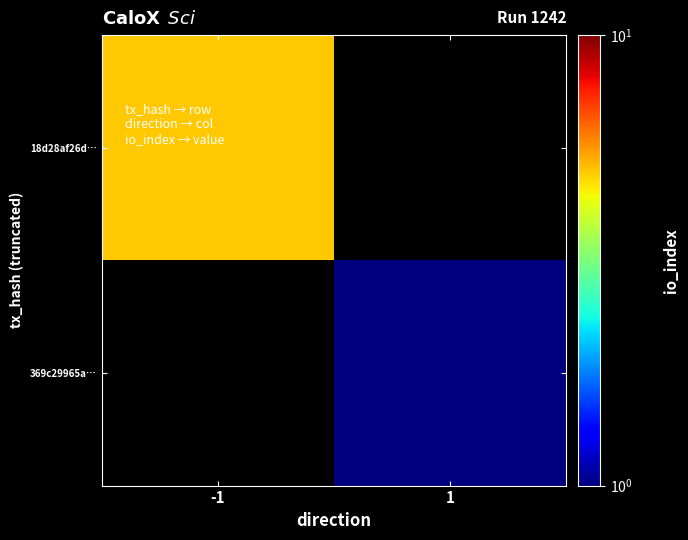

List the labels in order of 18d28af26d… value, smallest first.

-1, 1